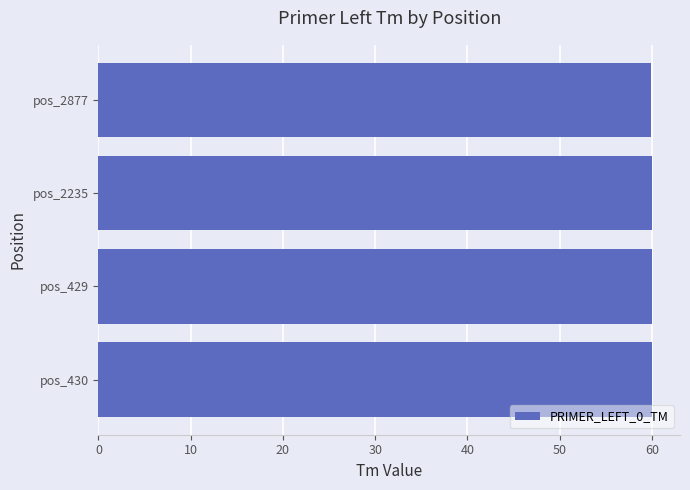

What is the ratio of the value at pos_429 to the value at pos_2877?

1.0